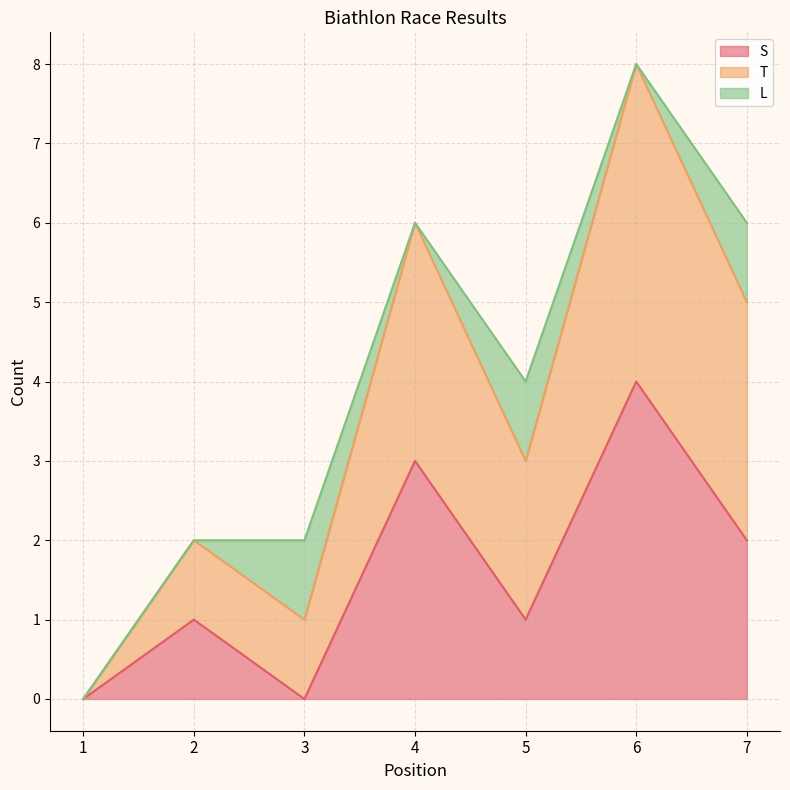

At which category is the sum across all series the highest?

6